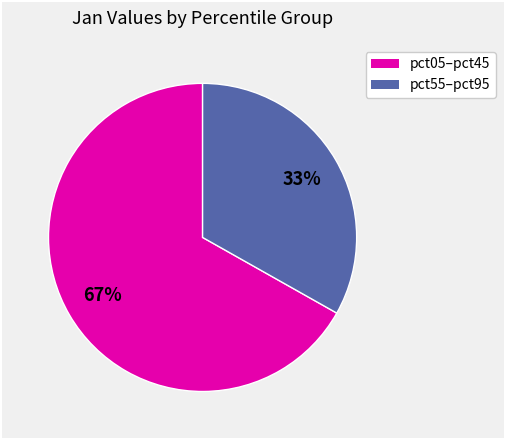

Does any single category account for the majority?

Yes